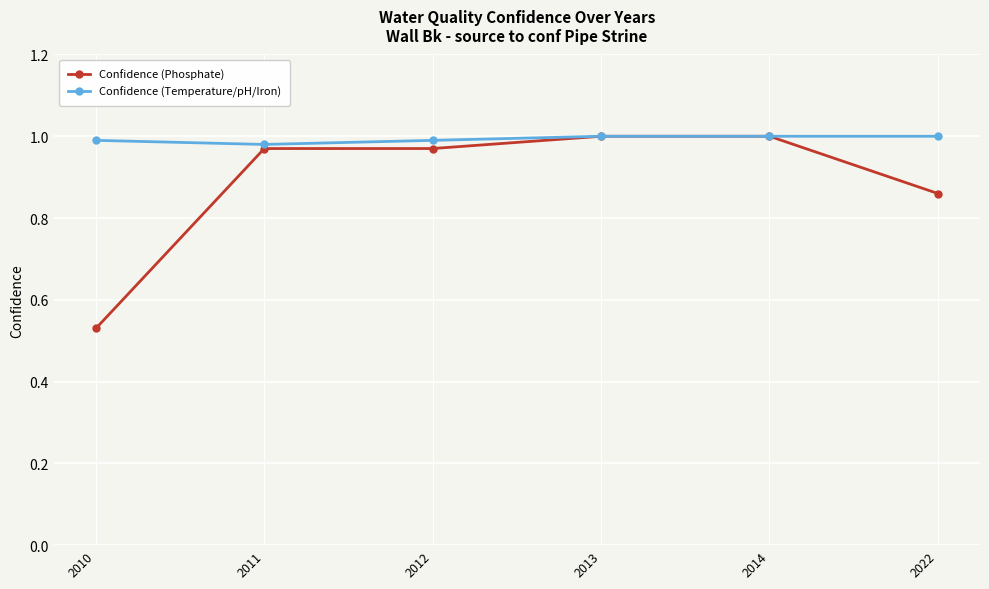

What is the total value across all series at 2012?

2.0